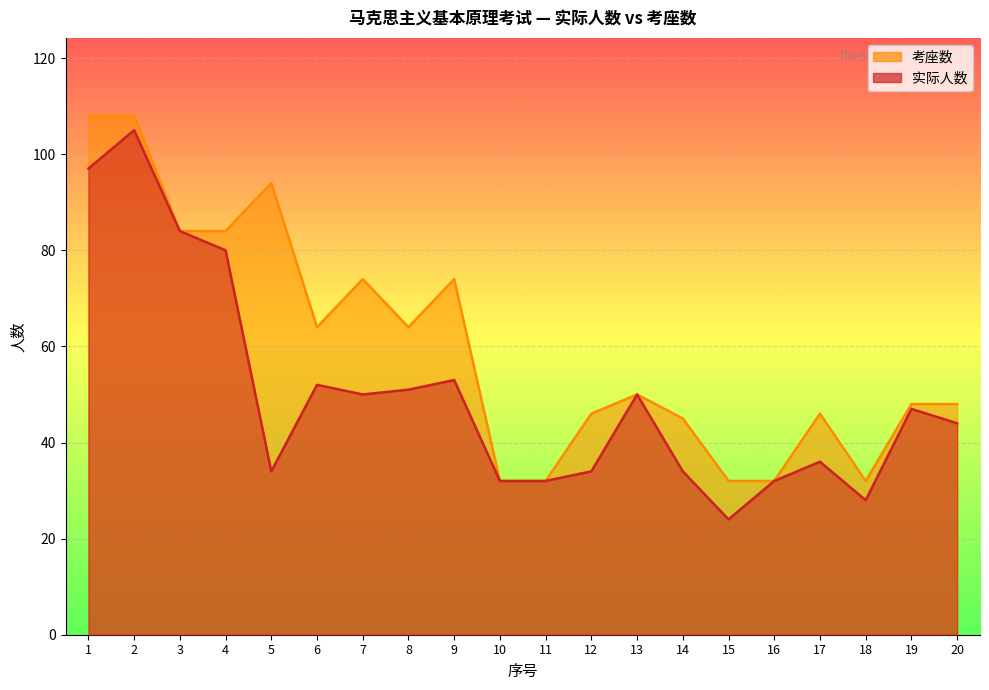

How many interior local peaks does the 考座数 series have?

5